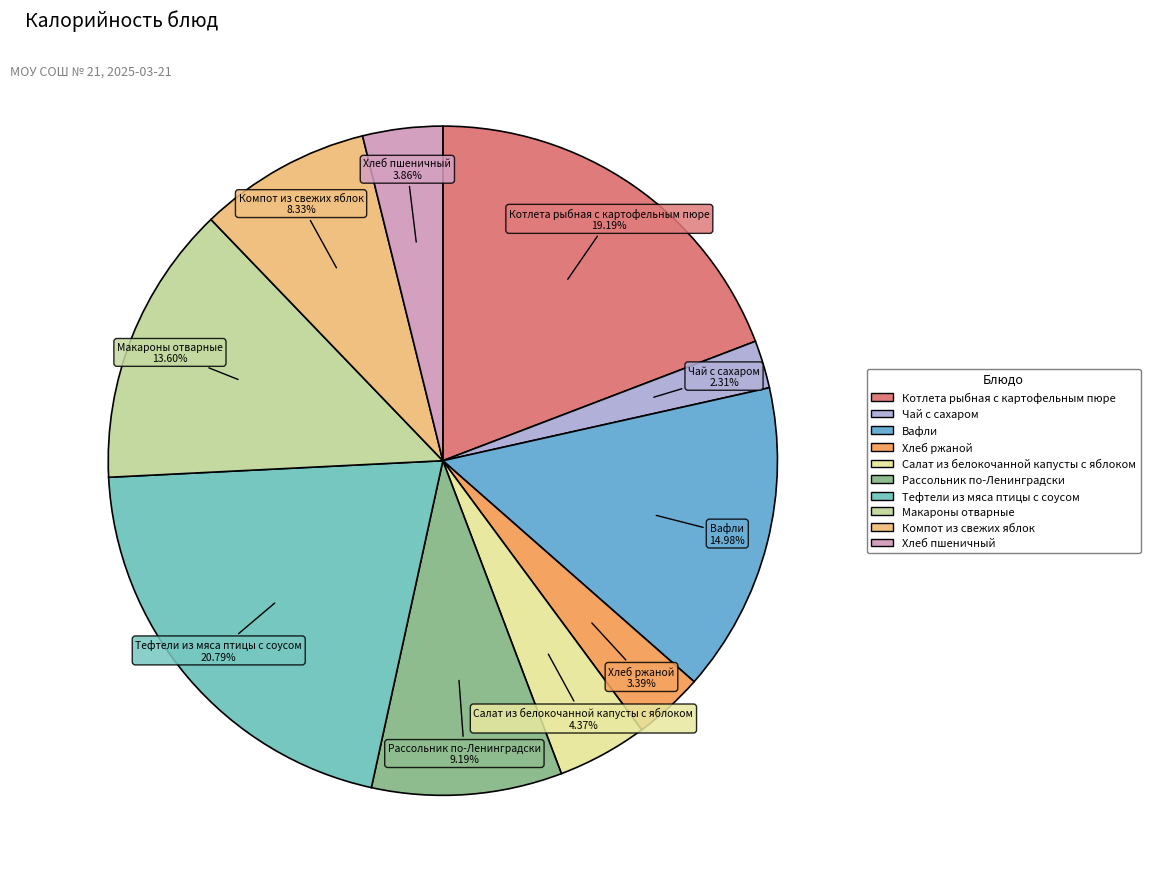

What is the largest slice in the pie chart?

Тефтели из мяса птицы с соусом